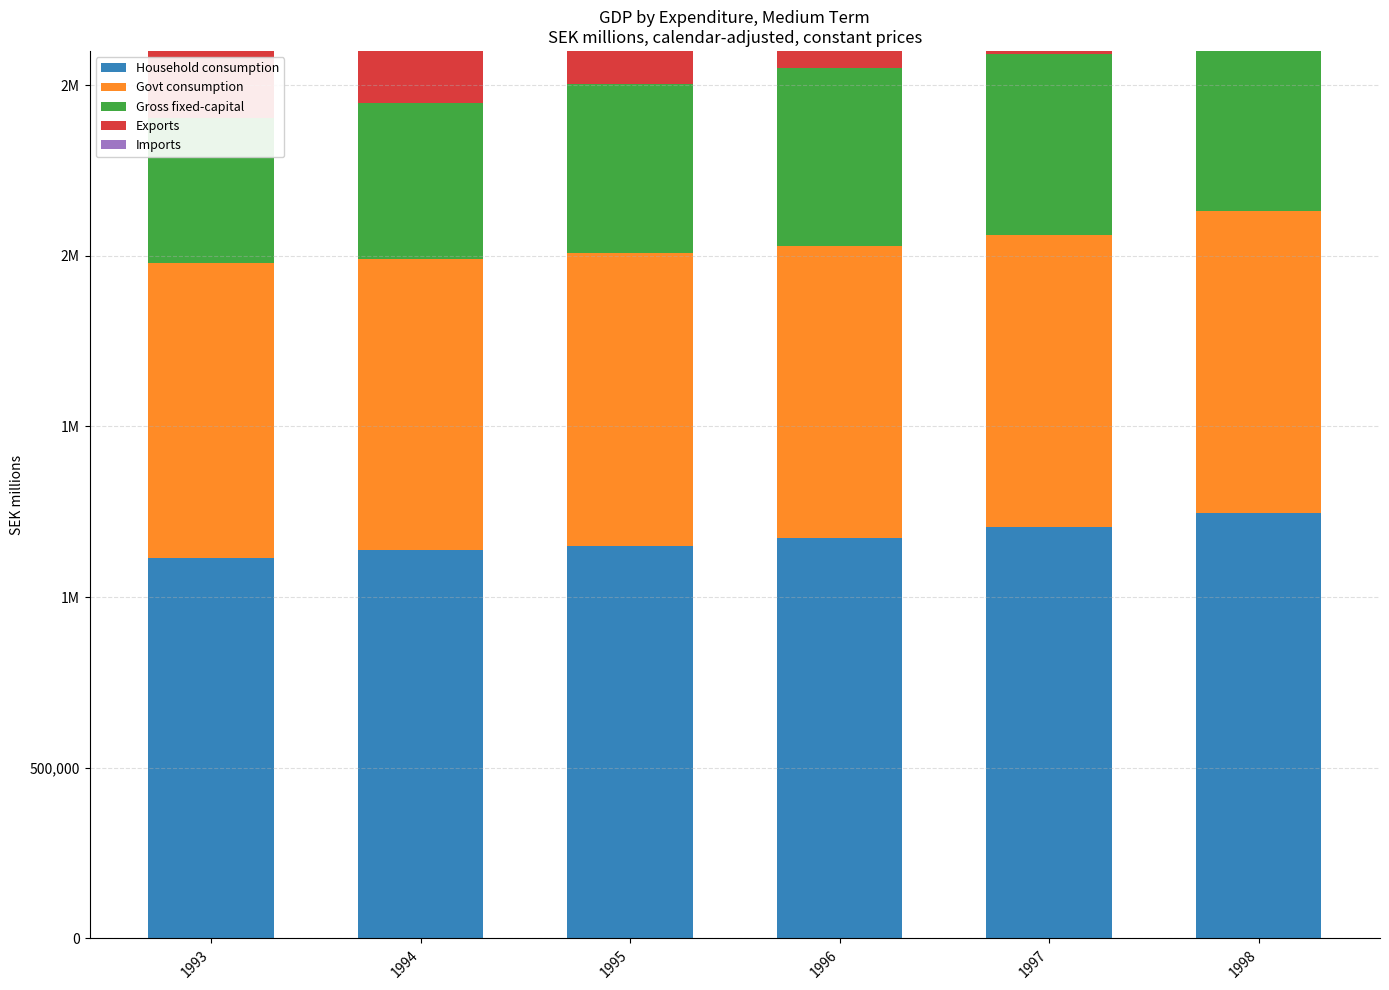

Which series has the widest spread of values?

Exports